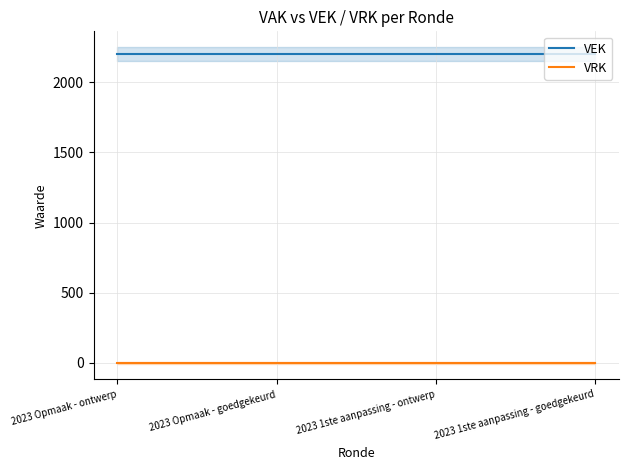

What is the lowest value of the VEK series?

2200